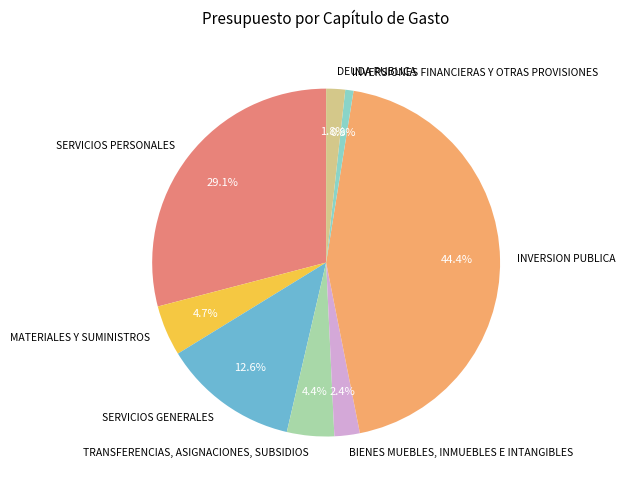

Does any single category account for the majority?

No